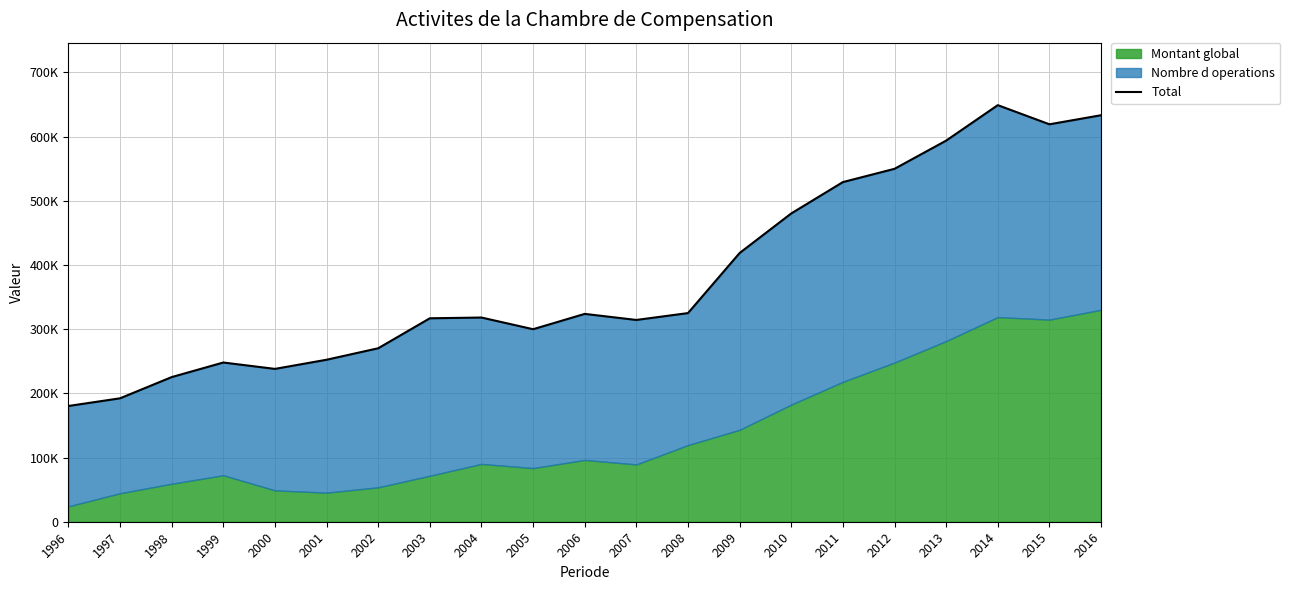

Approximately how many times larger is the value at 2011 compared to 2003?

1.7